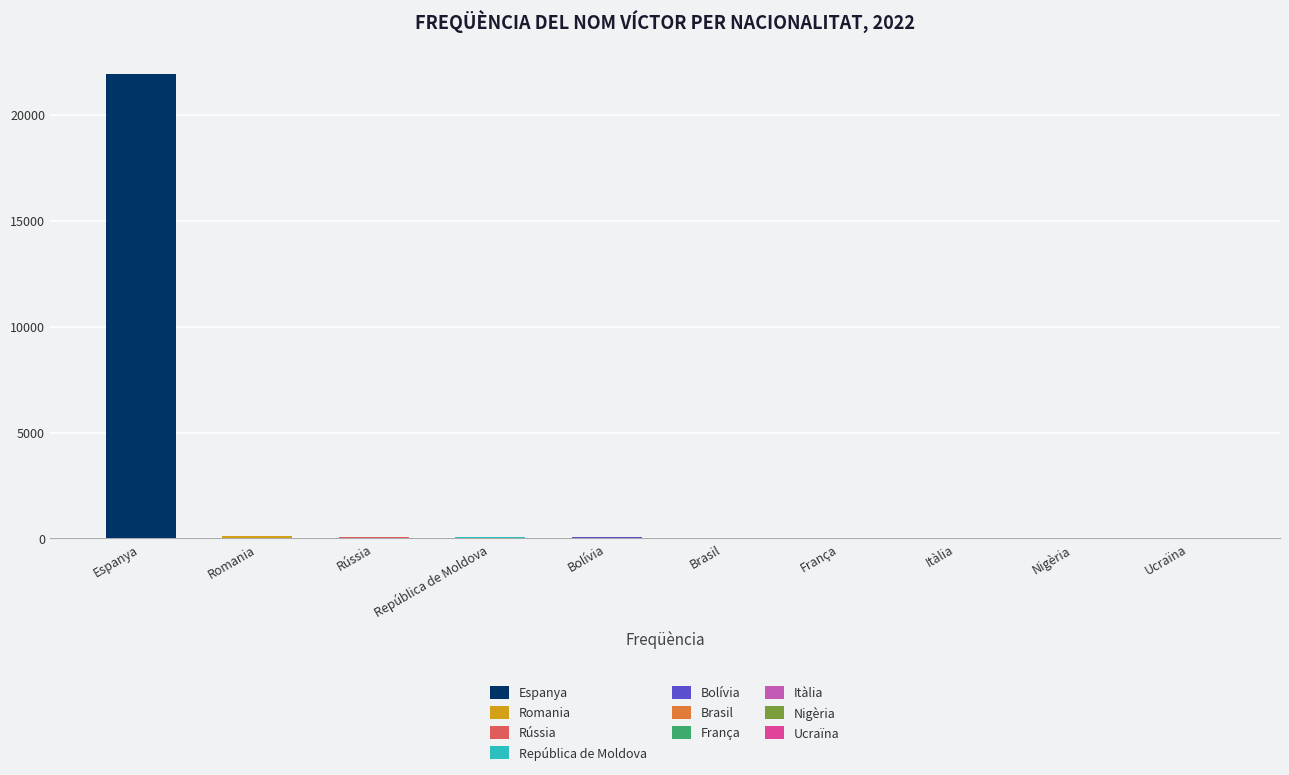

At which category does the chart reach its peak across all series?

Espanya